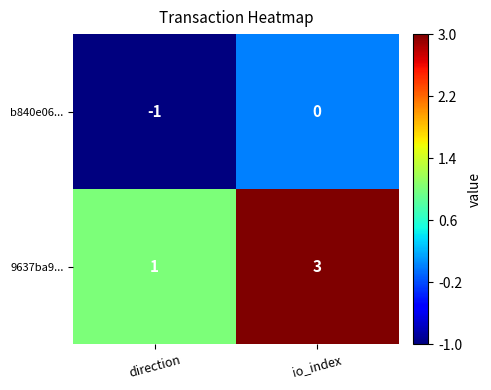

What is the greatest value displayed?

3